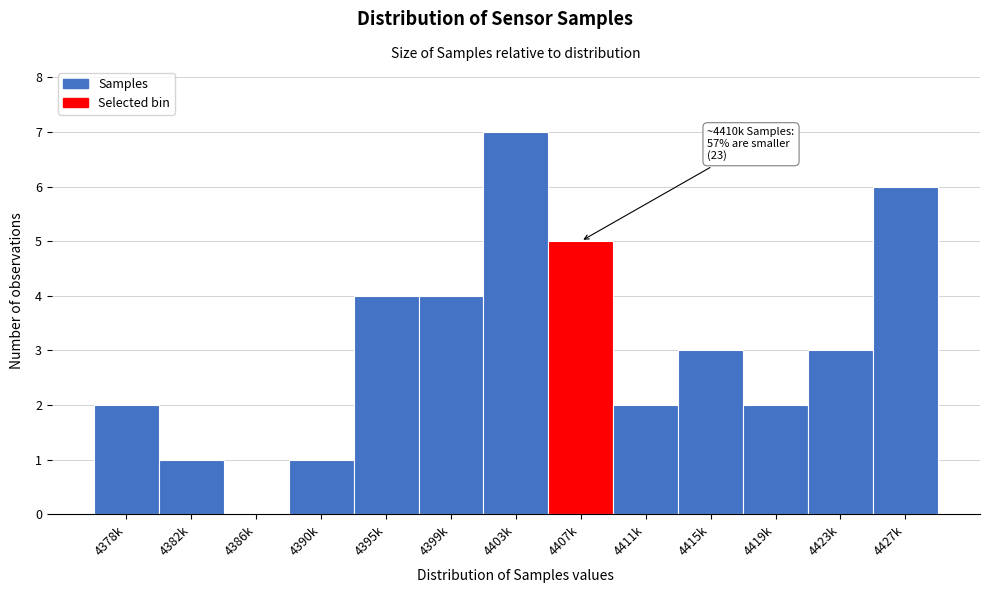

Reading left to right, extract all data points from this chart.

4378k=2	4382k=1	4386k=0	4390k=1	4395k=4	4399k=4	4403k=7	4407k=5	4411k=2	4415k=3	4419k=2	4423k=3	4427k=6